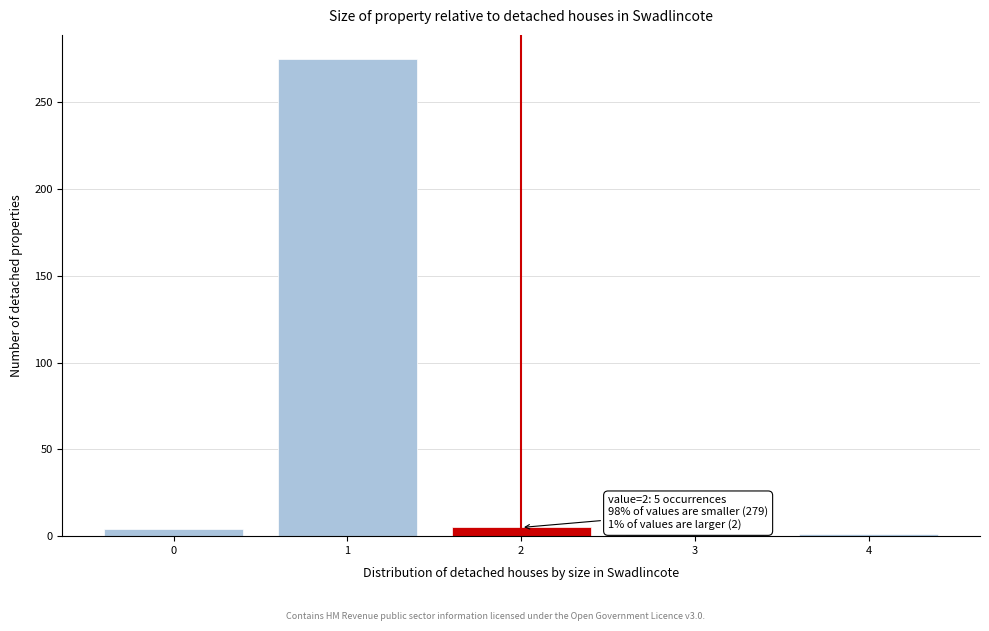

What is the maximum value shown in the chart?

275